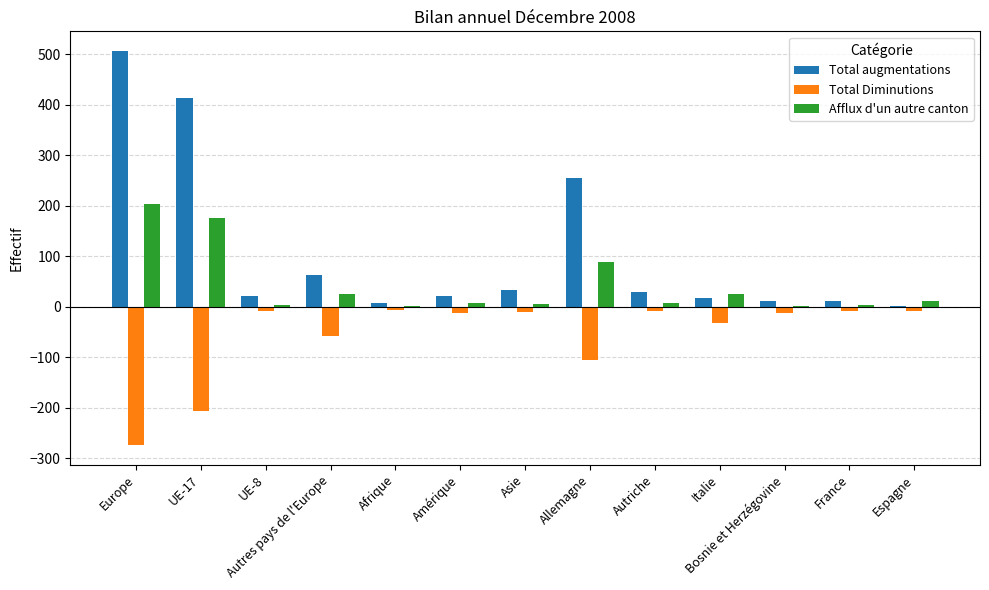

Where is Total Diminutions nearest to the value -140?

Allemagne